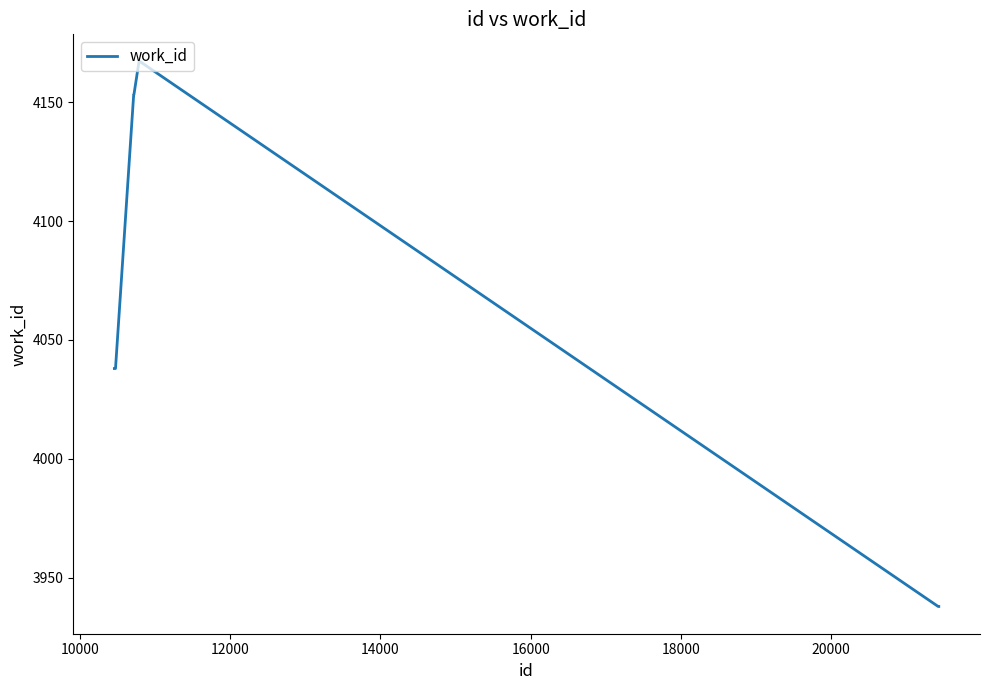

Reading left to right, what are all the values shown in this chart?

4038	4038	4038	4153	4153	4167	4167	4167	3938	3938